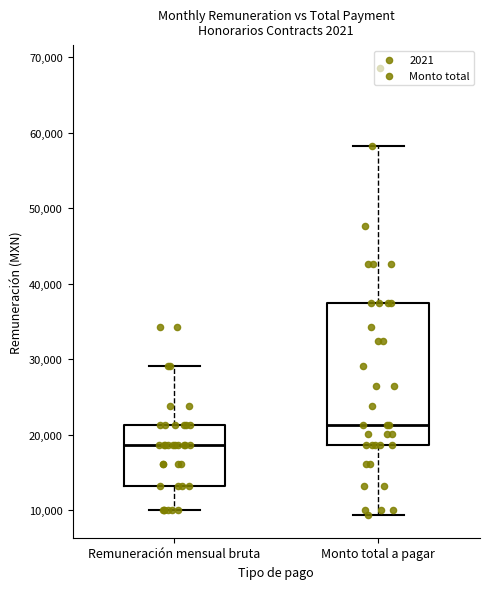

Comparing the boxes themselves (not the whiskers), which one is the tallest?

Monto total a pagar